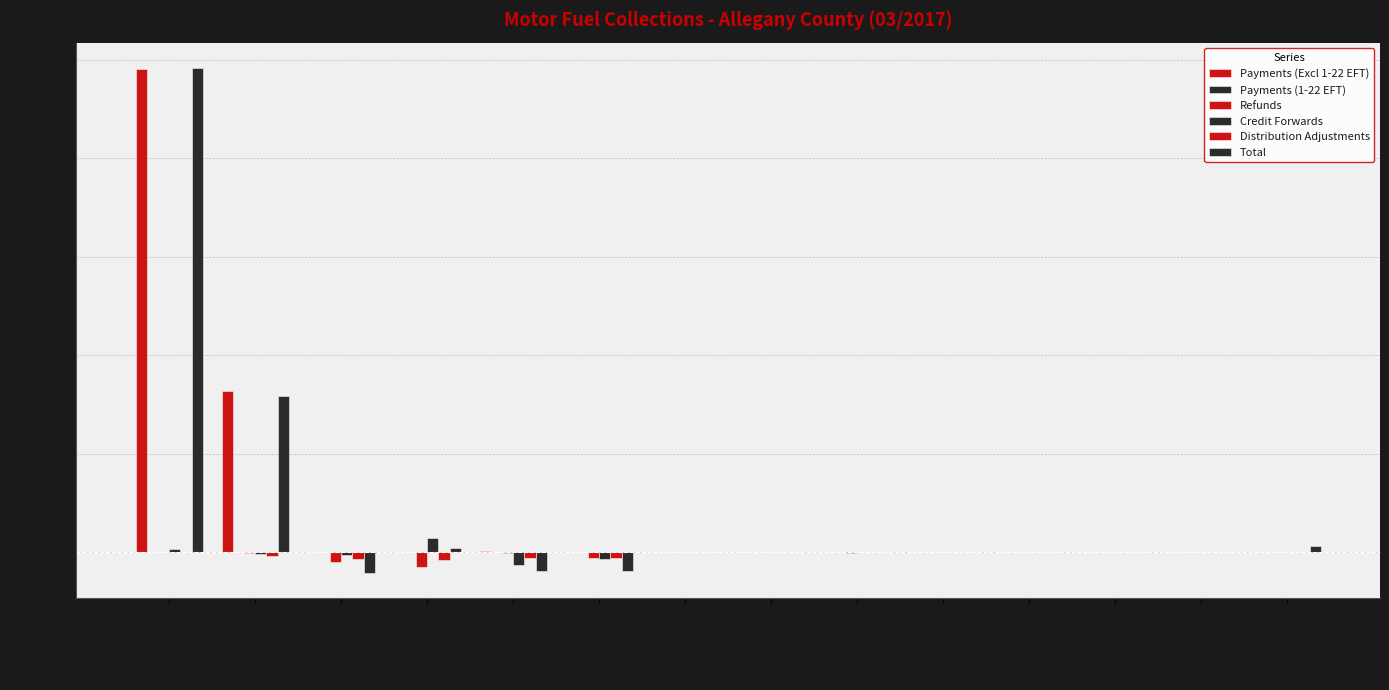

Is the value of Credit Forwards at 02/28/2014 greater than the value of Payments (Excl 1-22 EFT) at 02/28/2013?

No